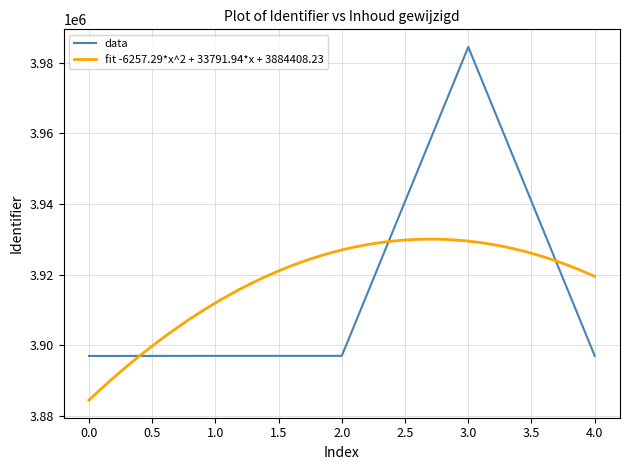

Is it true that data equals 3896914 at 0.0?

True